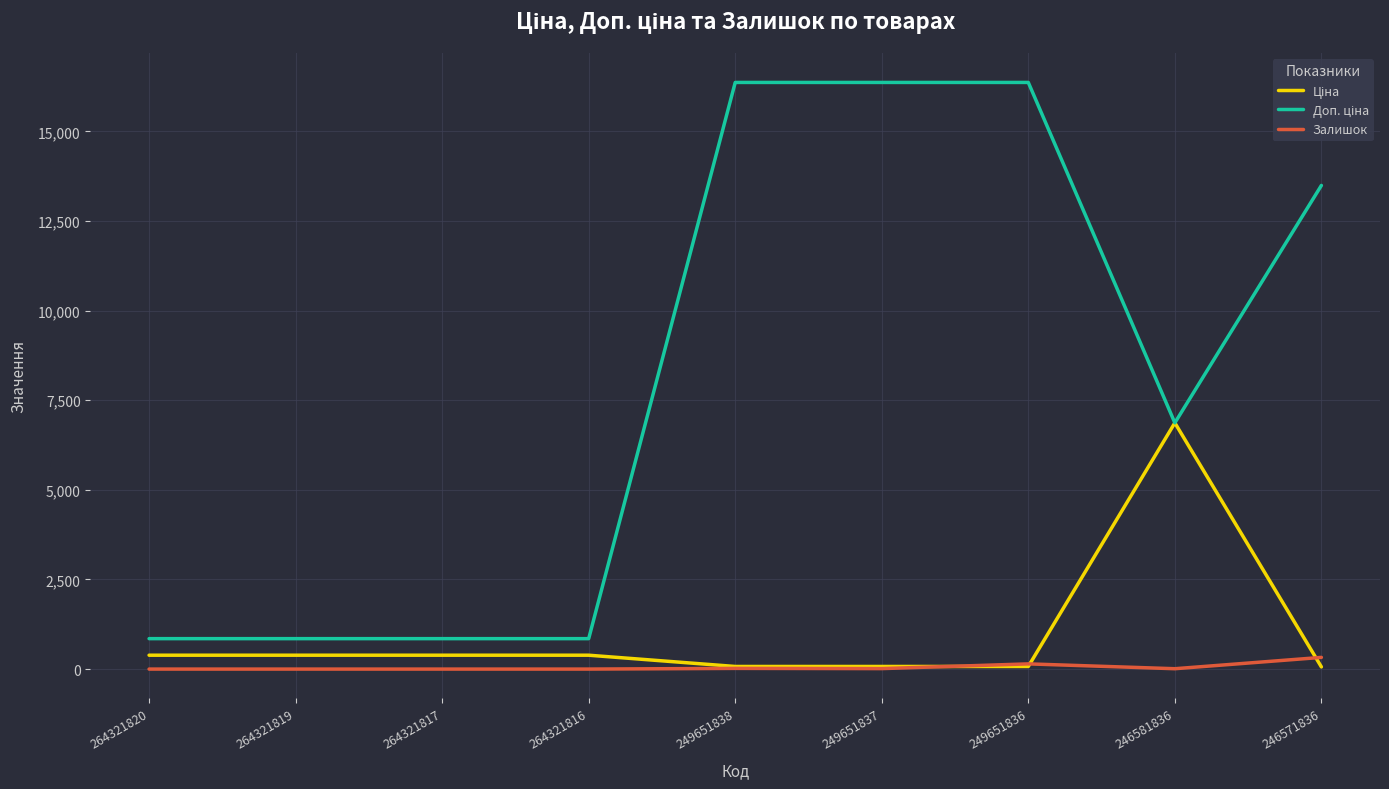

True or false: Залишок has a value of 326.0 at 246571836.

True